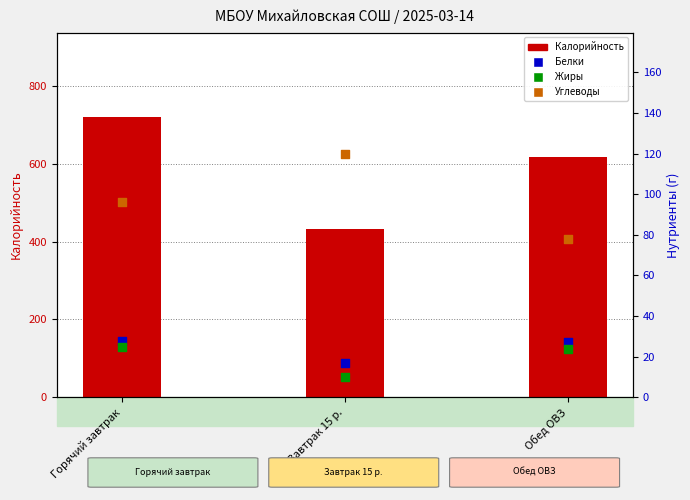

What is the total value across all series at Горячий завтрак?

868.9